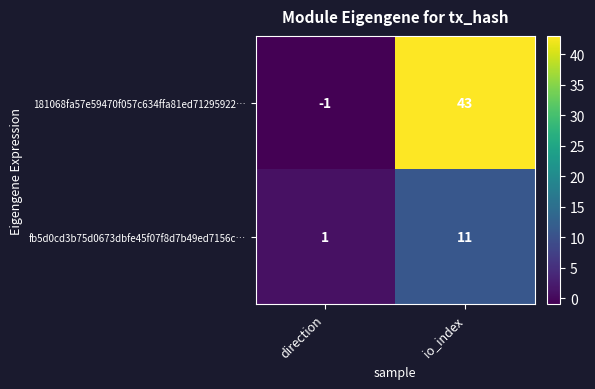

Reading right to left, what are all the values shown in this chart?

181068fa57e59470f057c634ffa81ed71295922…: io_index=43	direction=-1
fb5d0cd3b75d0673dbfe45f07f8d7b49ed7156c…: io_index=11	direction=1